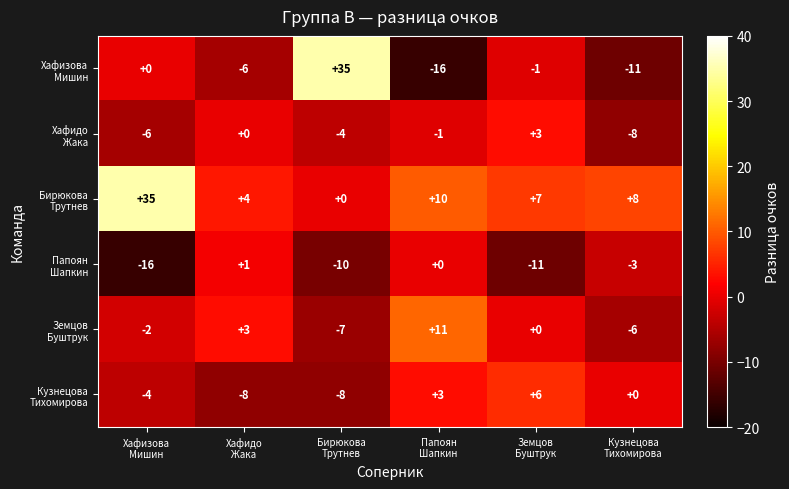

What is the smallest value displayed?

-16